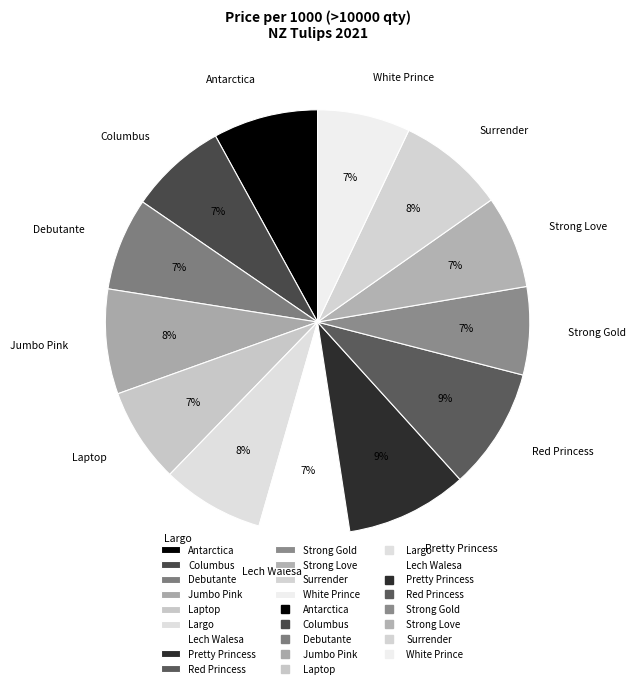

Is it true that Red Princess is 9% of the pie?

True